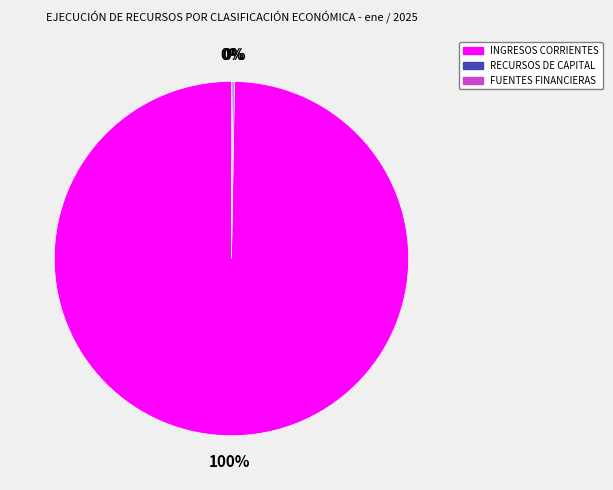

To the nearest percent, what is the average slice percentage?

33%